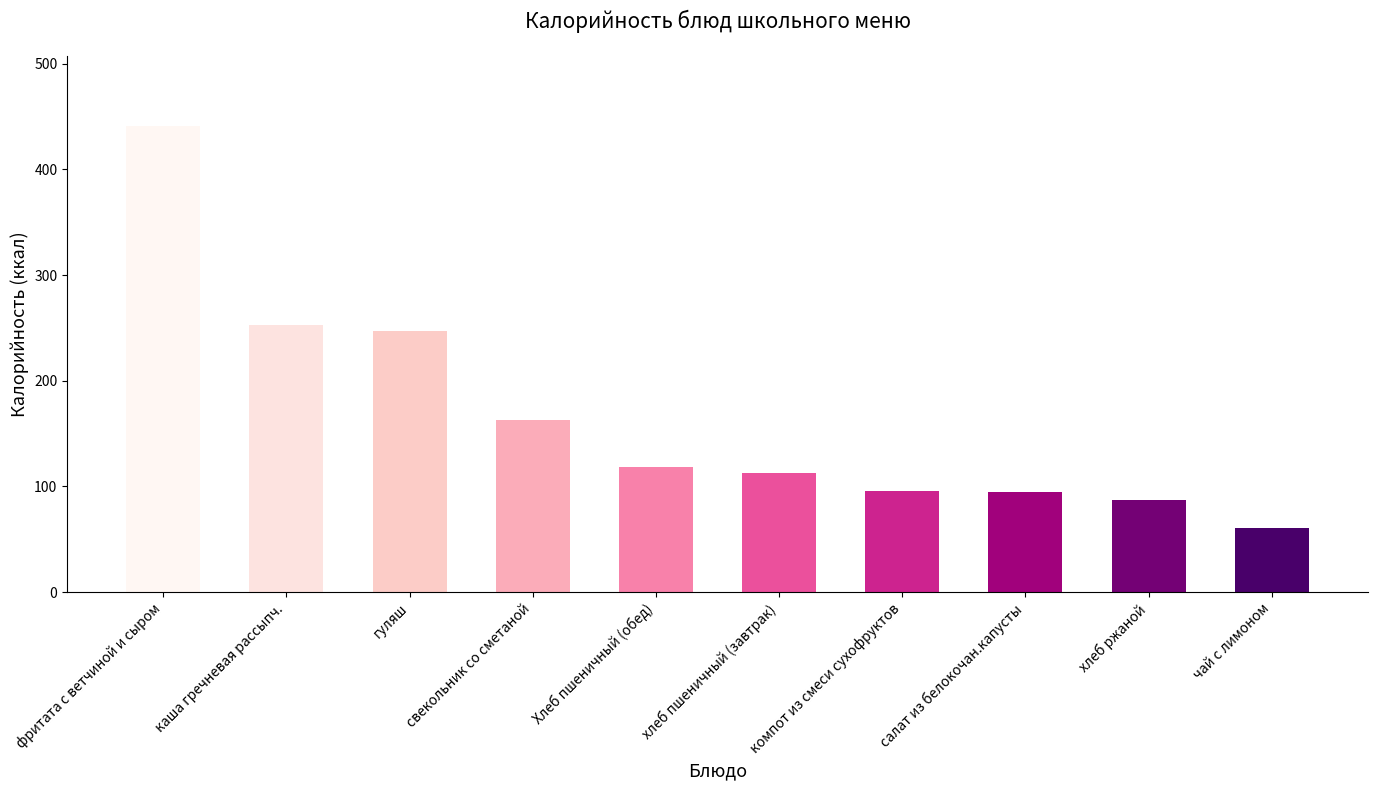

What is the change in value from хлеб пшеничный (завтрак) to компот из смеси сухофруктов?

-17